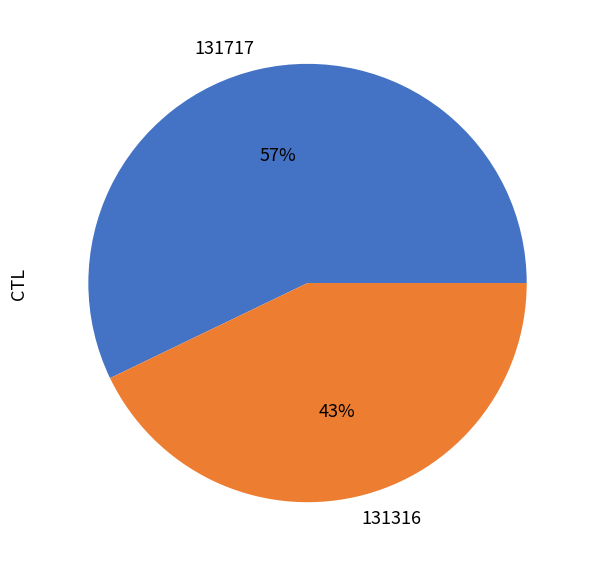

What percentage is the 131316 slice, to the nearest percent?

43%